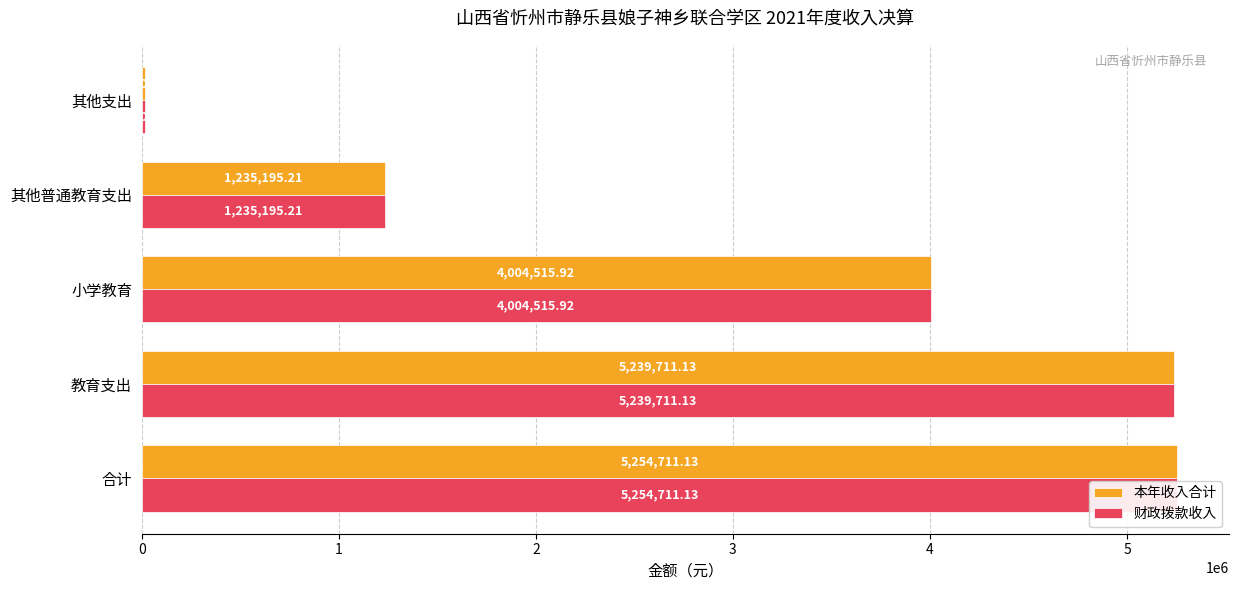

What is the sum of the 本年收入合计 values at 其他支出 and 其他普通教育支出?

1250195.2